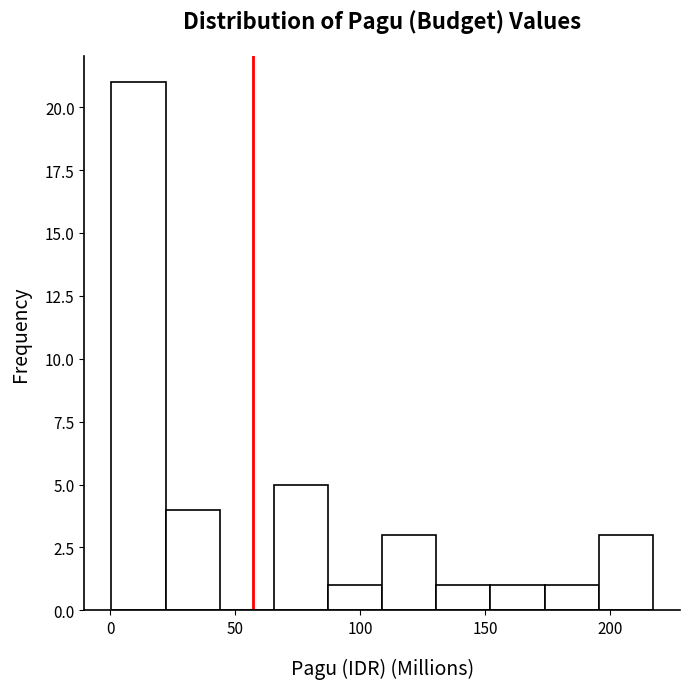

Over which range of the x-axis is the bar tallest?

0 to 20